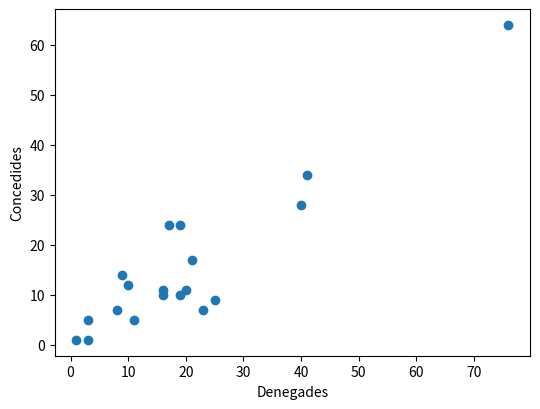

What Y value in the scatter plot is closest to 32?

34